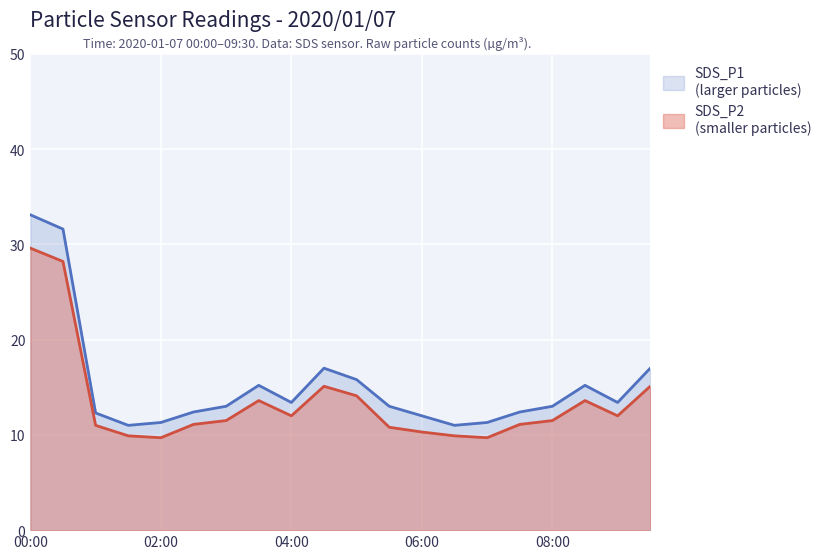

What is the sum of all SDS_P1 values?

304.4